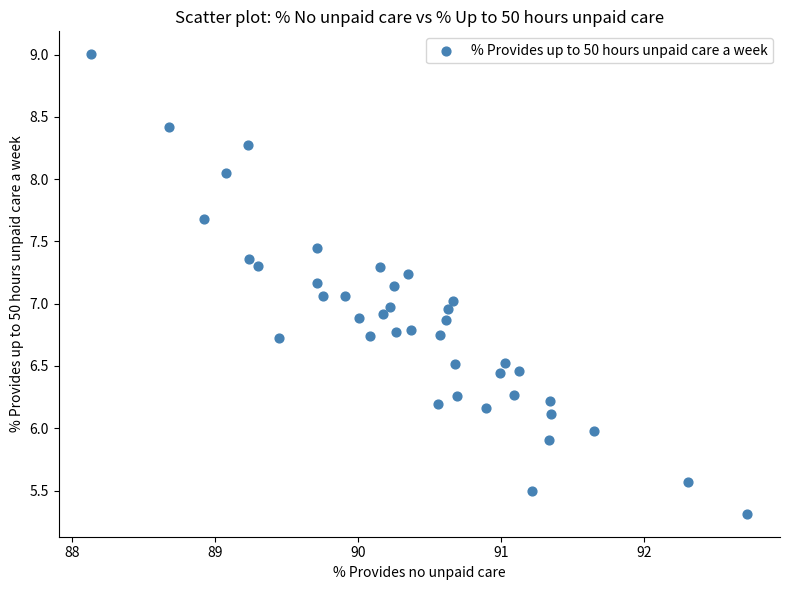

What is the range of X values (max minus min)?

4.6